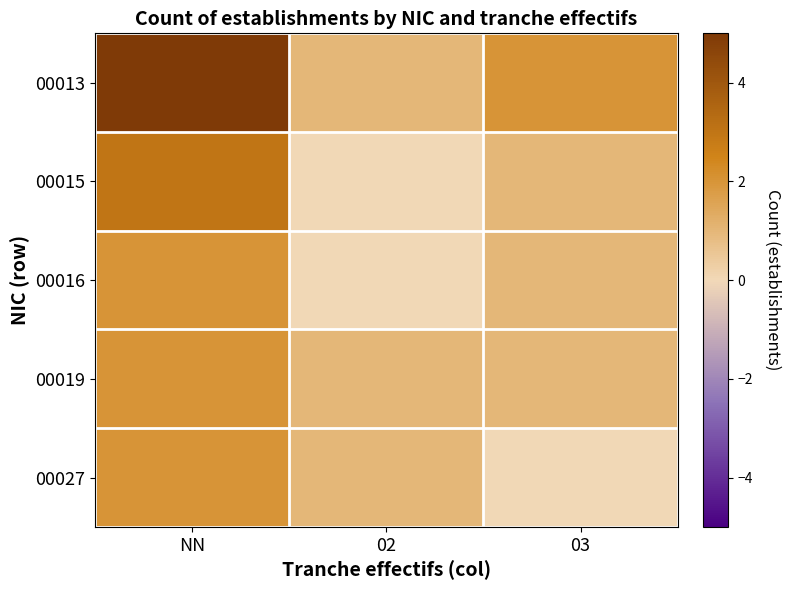

Which series has the largest total across all categories?

00013